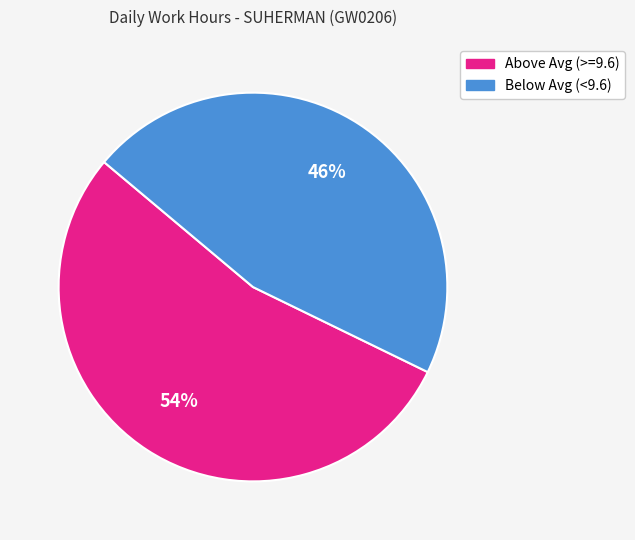

Is there any slice that represents more than half of the pie?

Yes